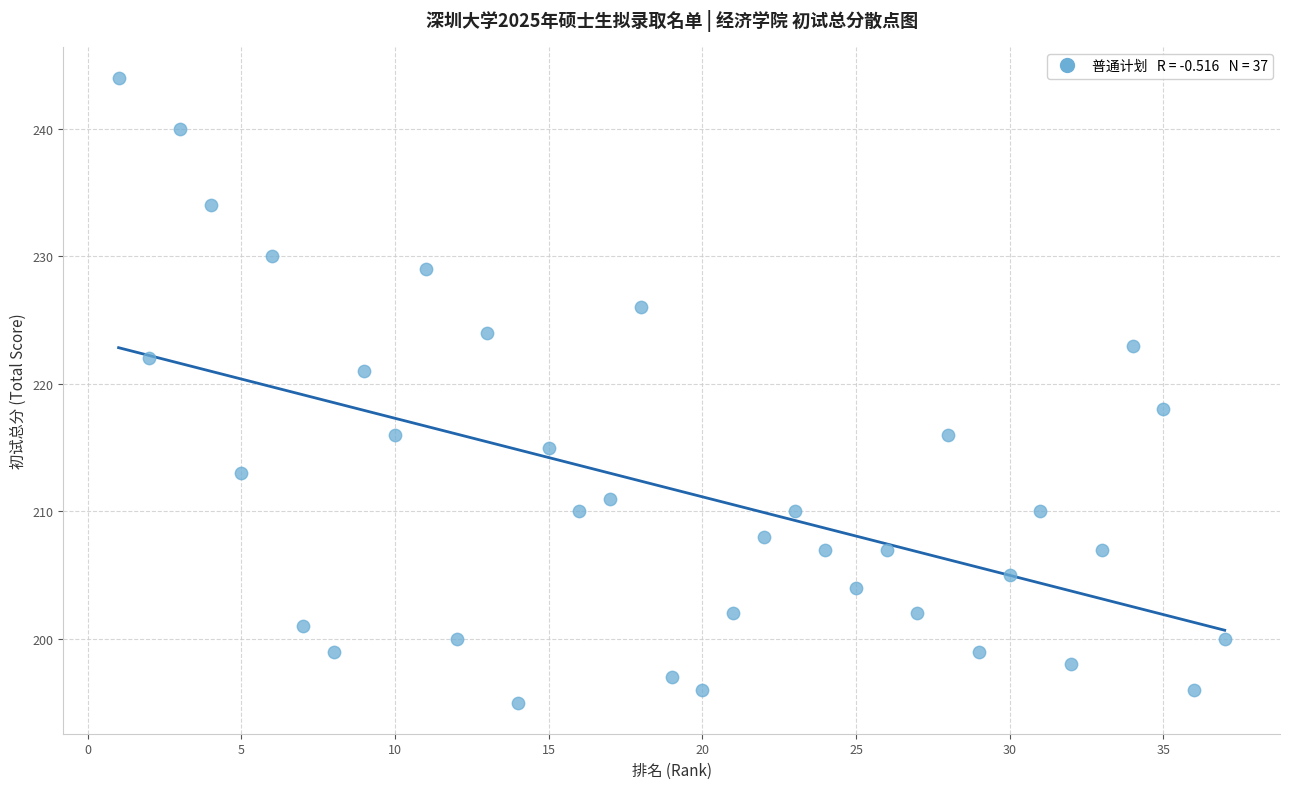

What Y value in the scatter plot is closest to 219?

218